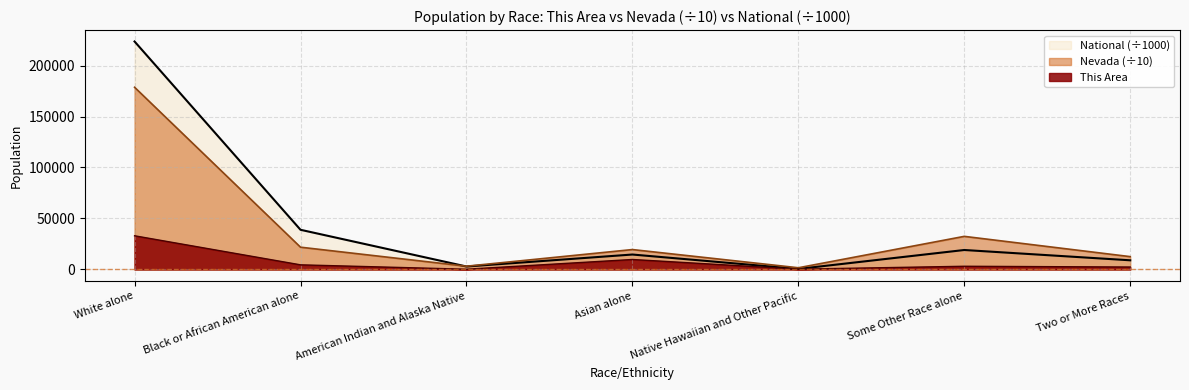

What is the difference between the highest and lowest values at Some Other Race alone?

29319.3